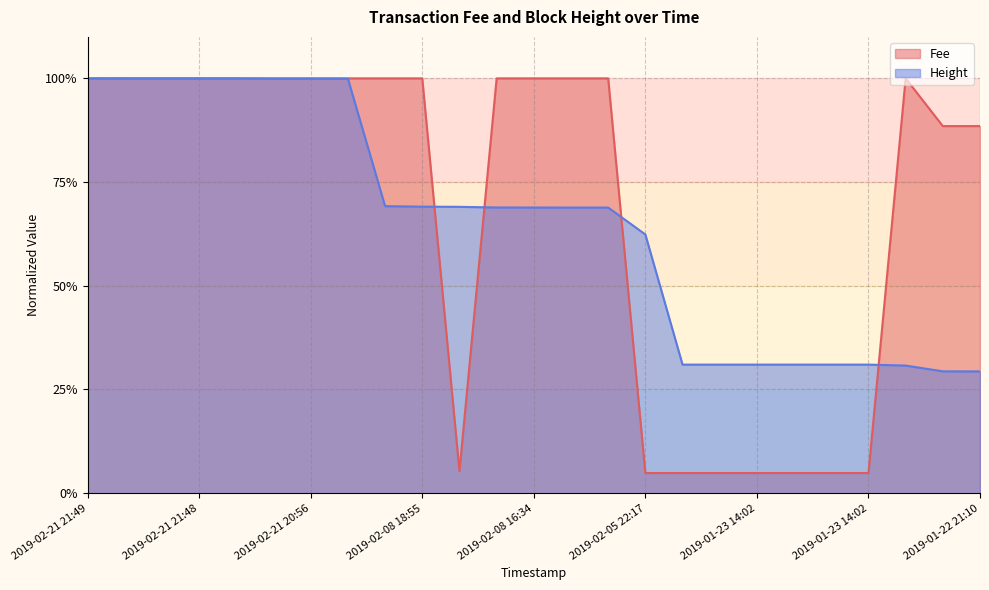

What is the difference between the highest and lowest values at 2019-01-23 14:02?

0.3